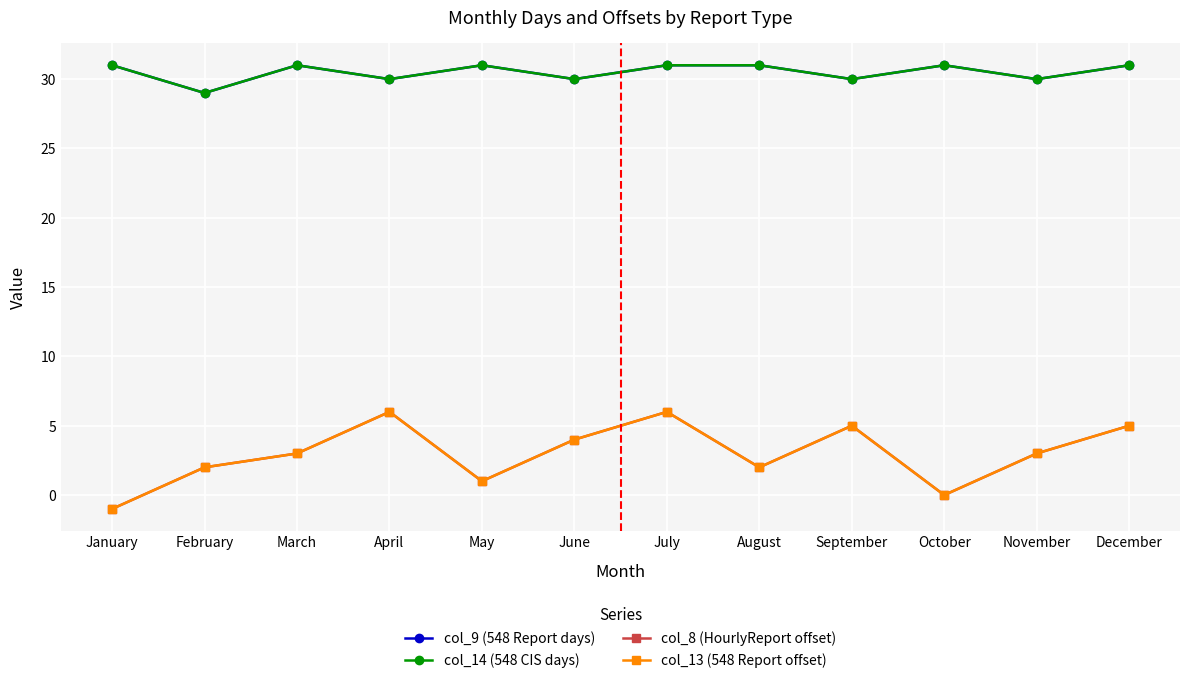

Does the chart display data point markers on the line(s)?

Yes